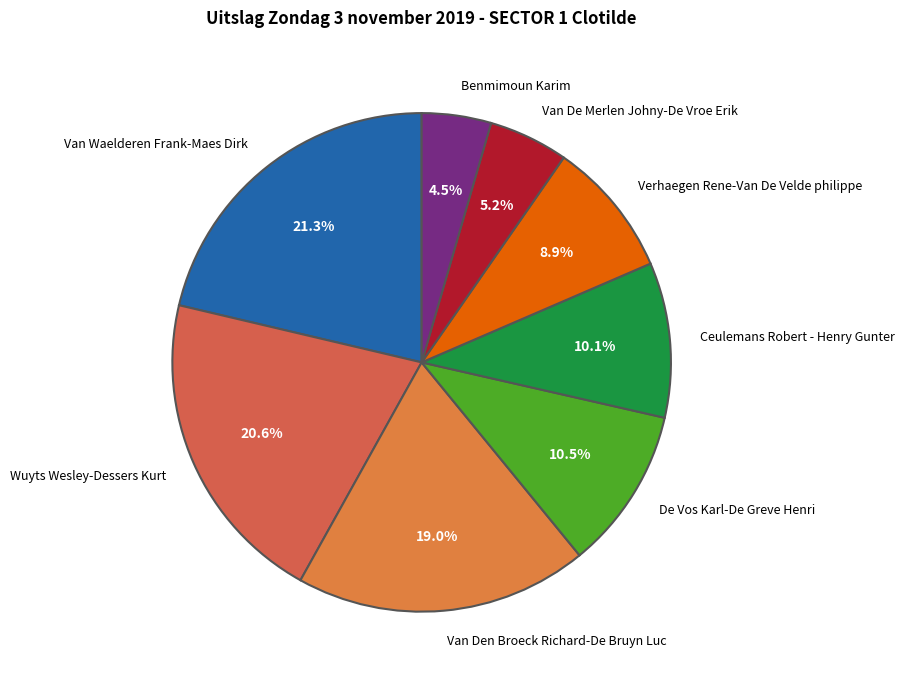

To the nearest percent, what is the difference between the largest and smallest slice percentages?

17%